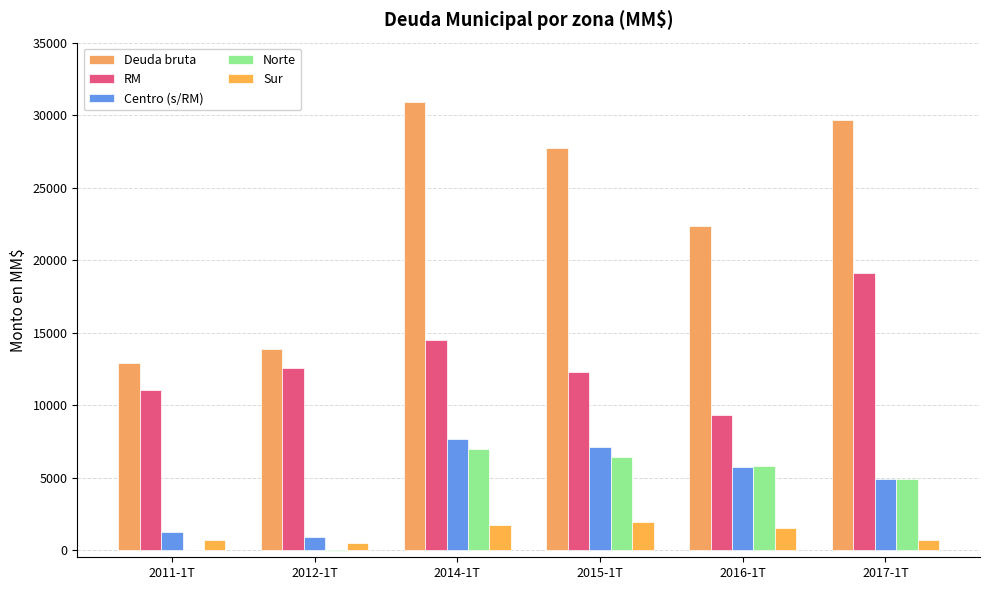

How many groups of bars are there?

6